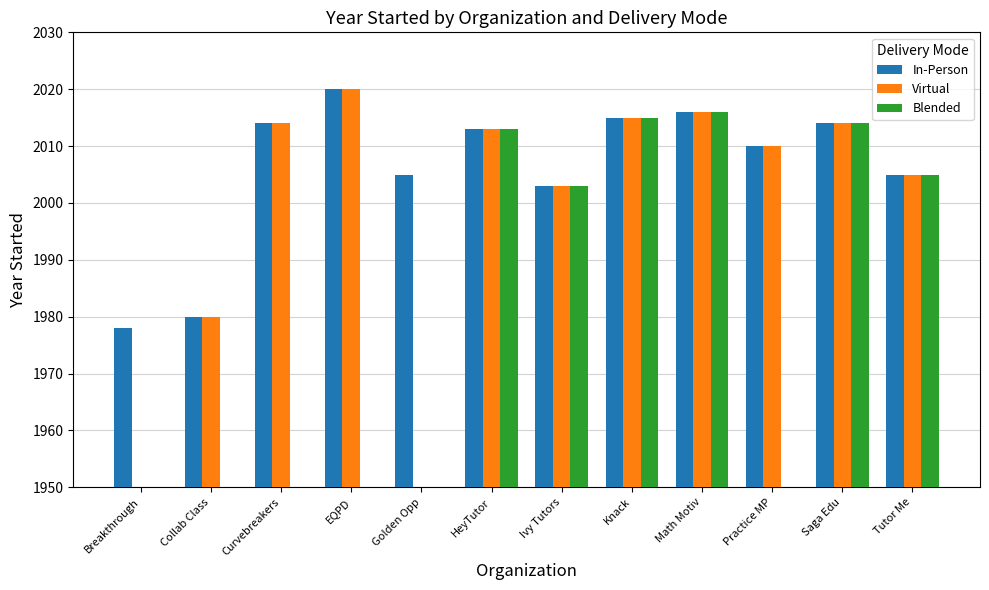

List the series in order of their overall mean, lowest first.

Blended, Virtual, In-Person